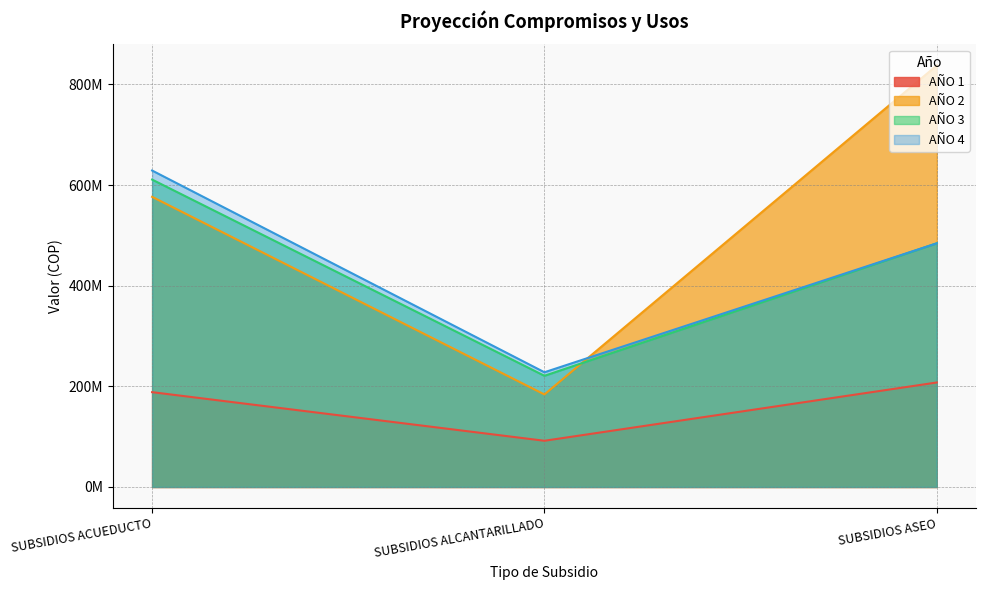

Is the value of AÑO 4 at SUBSIDIOS ACUEDUCTO greater than the value of AÑO 1 at SUBSIDIOS ASEO?

Yes